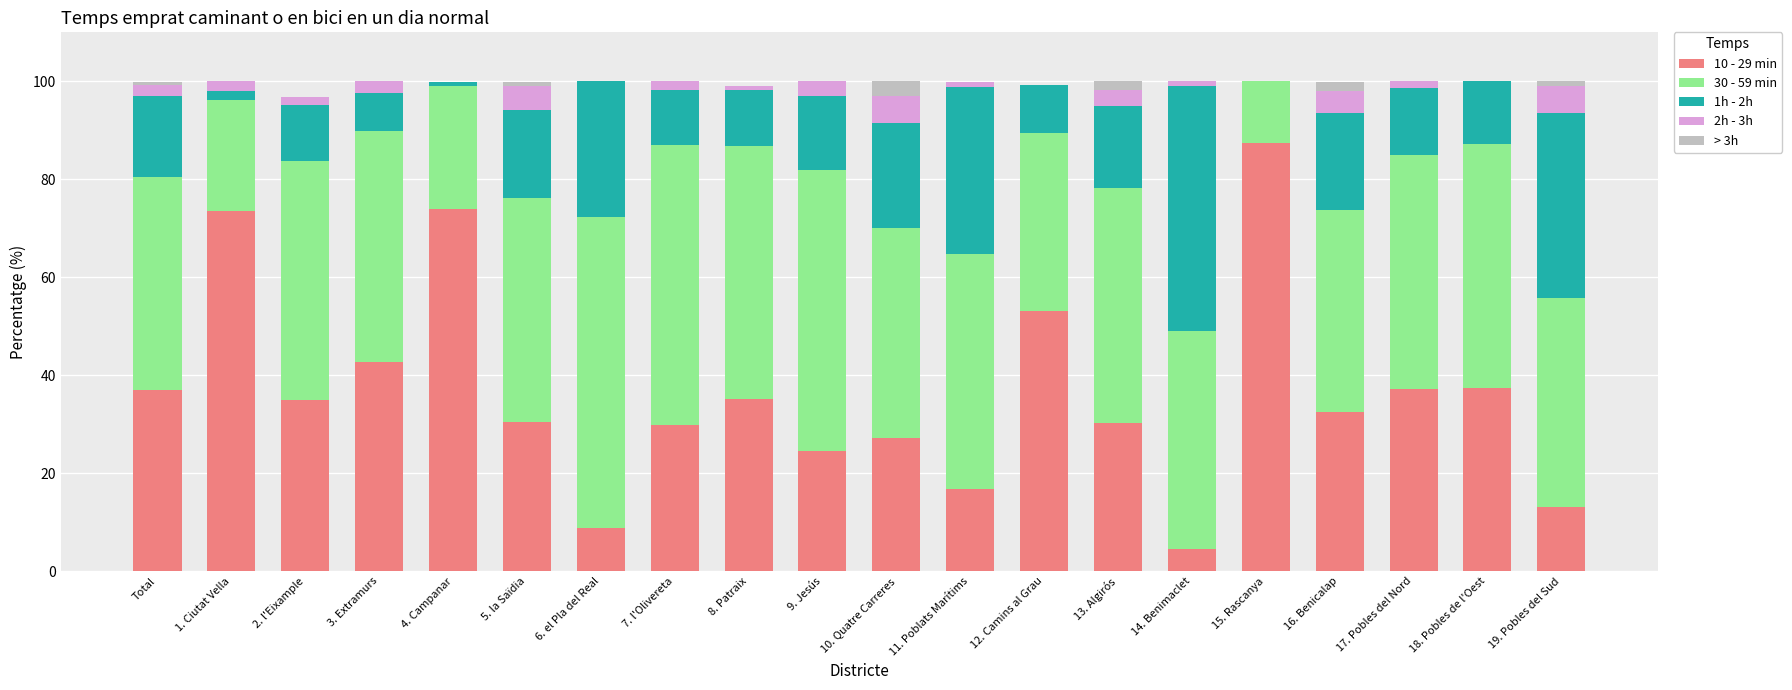

What is the highest value of the 10 - 29 min series?

87.4